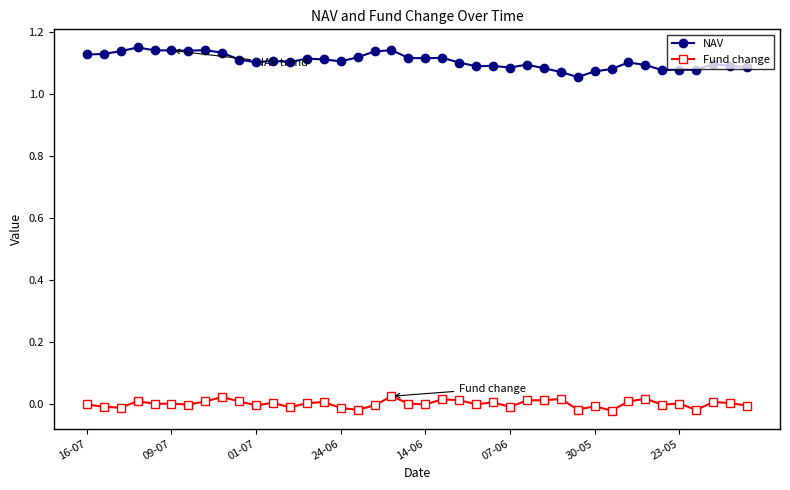

Rank the series by their maximum value, from highest to lowest.

NAV, Fund change